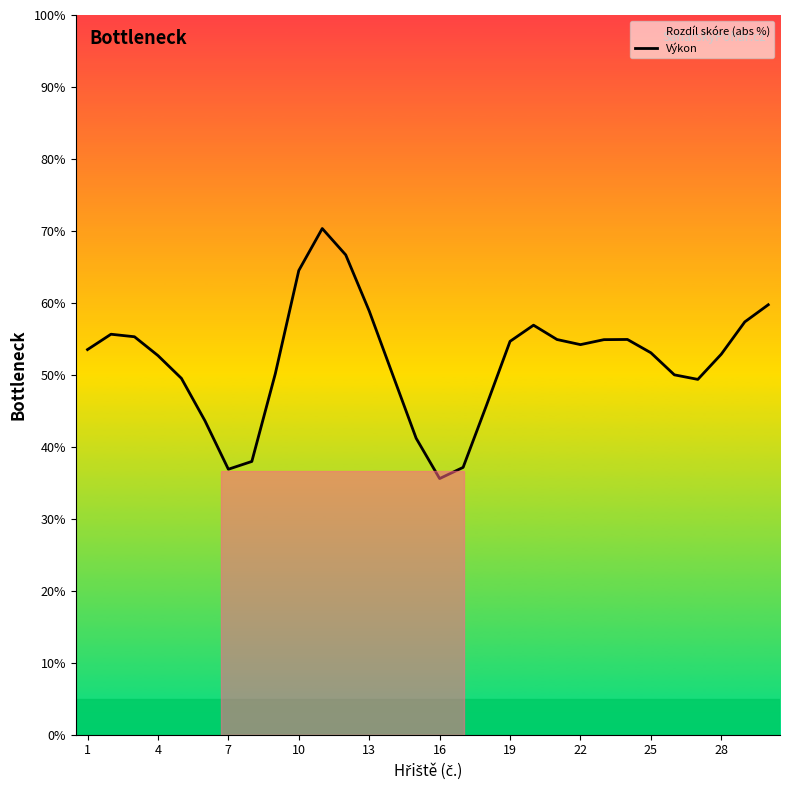

At which category does the data reach its first local valley?

7